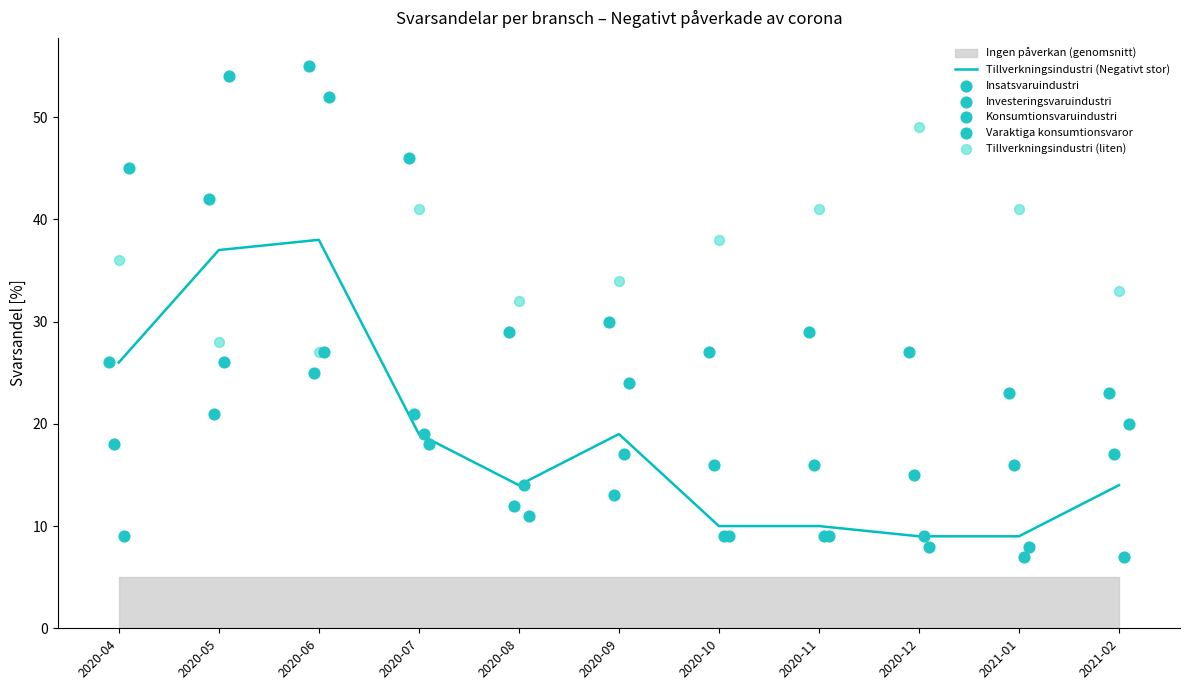

The value of Tillverkningsindustri (Negativt stor) at 2020-07 is 11. True or false?

False